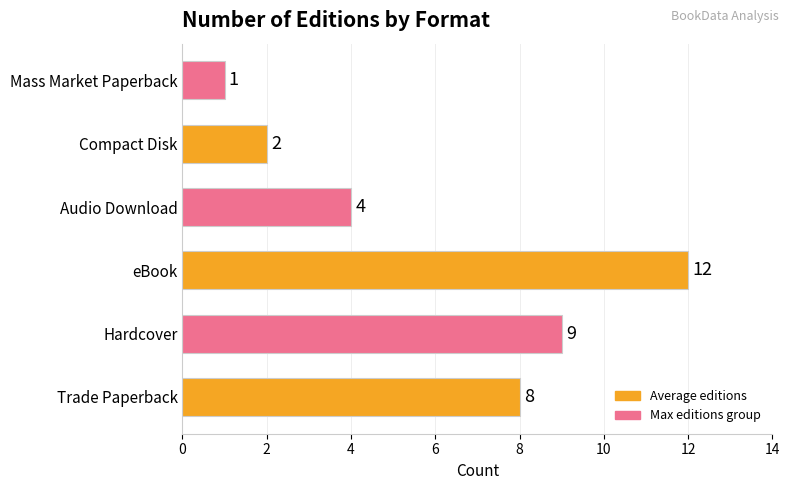

What is the average value?

6